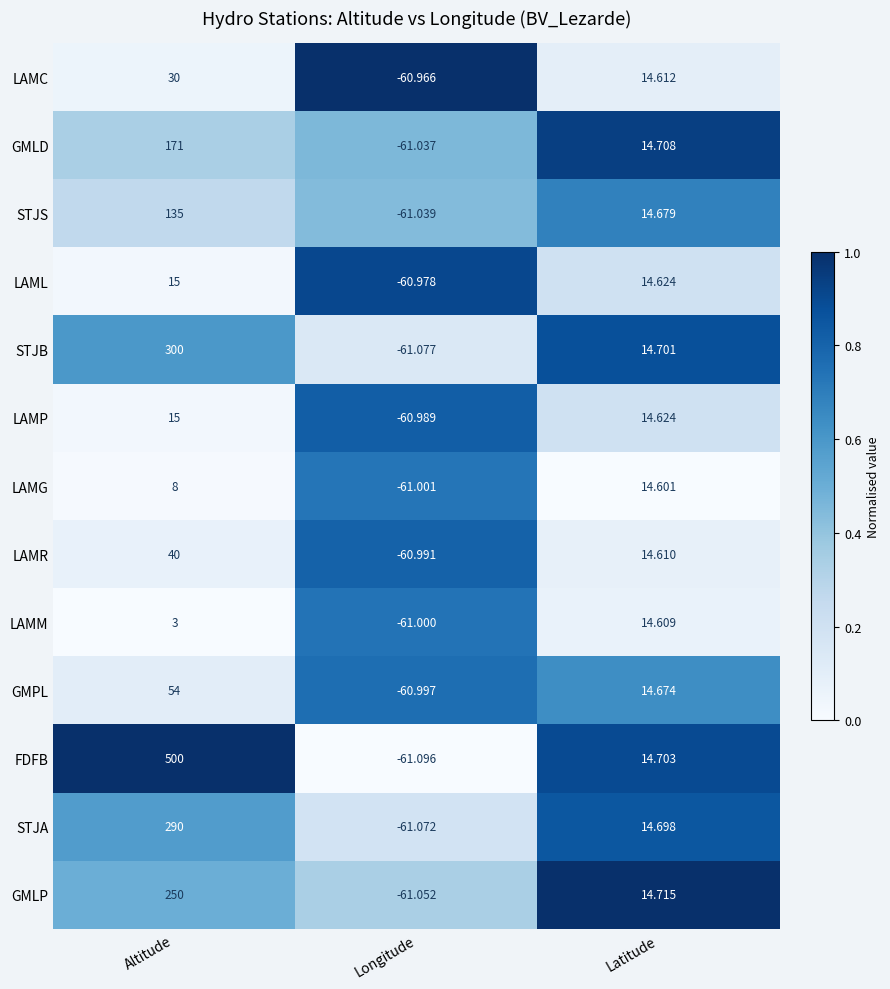

Which series has the largest total across all categories?

FDFB